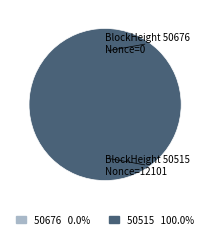

Rank the categories by value from highest to lowest.

50515, 50676